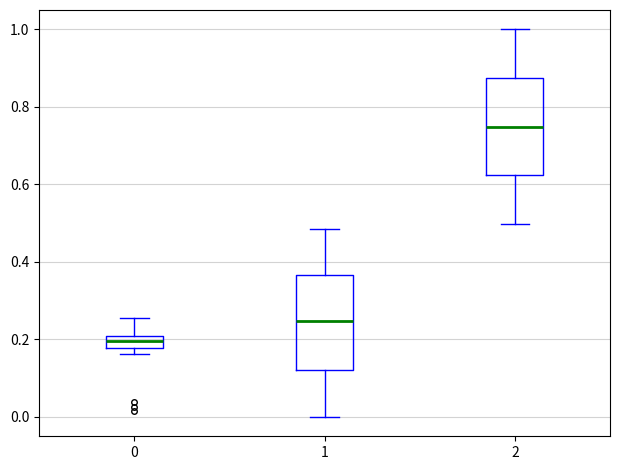

Which box's median line is the highest?

2